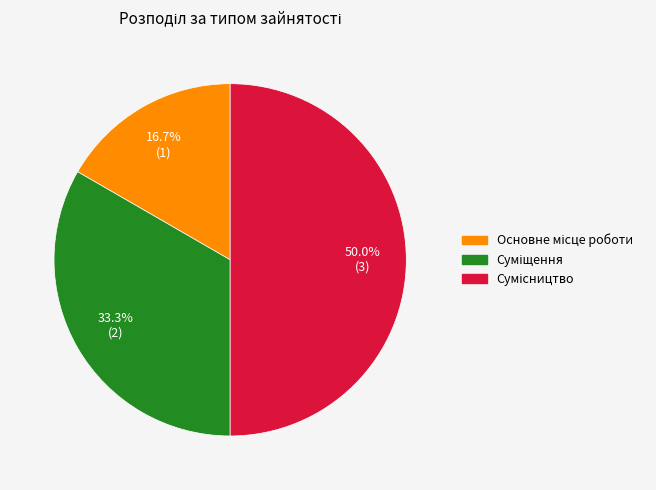

Rank the categories by value from lowest to highest.

Основне місце роботи, Суміщення, Сумісництво